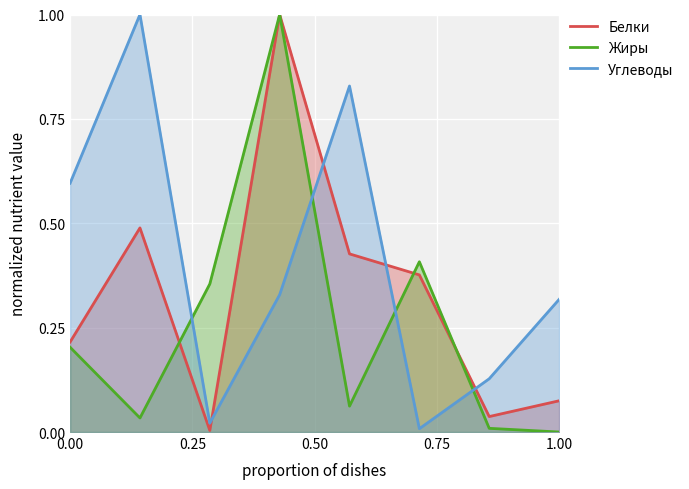

What is the difference between the Углеводы values at Хлеб and Котлета куриная?

0.5